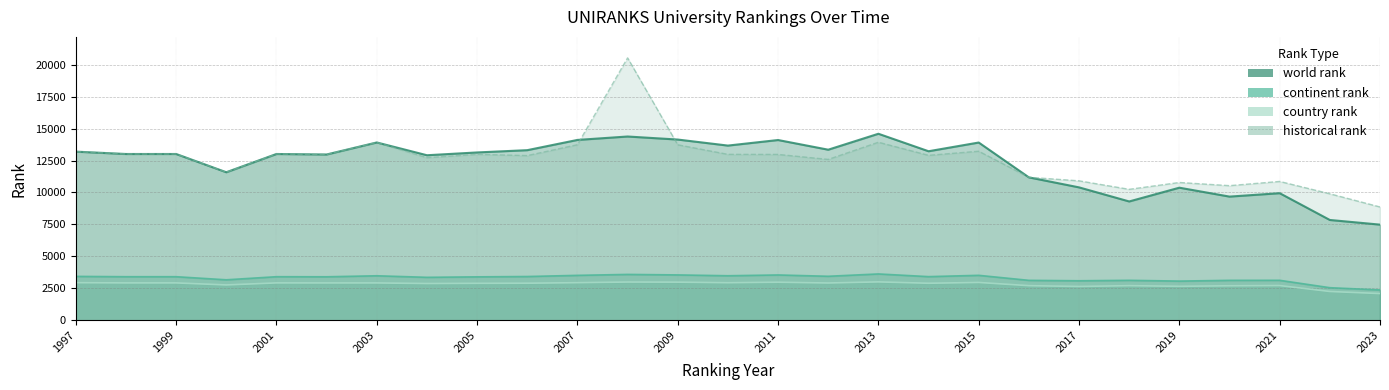

True or false: world rank and continent rank cross at least once.

False